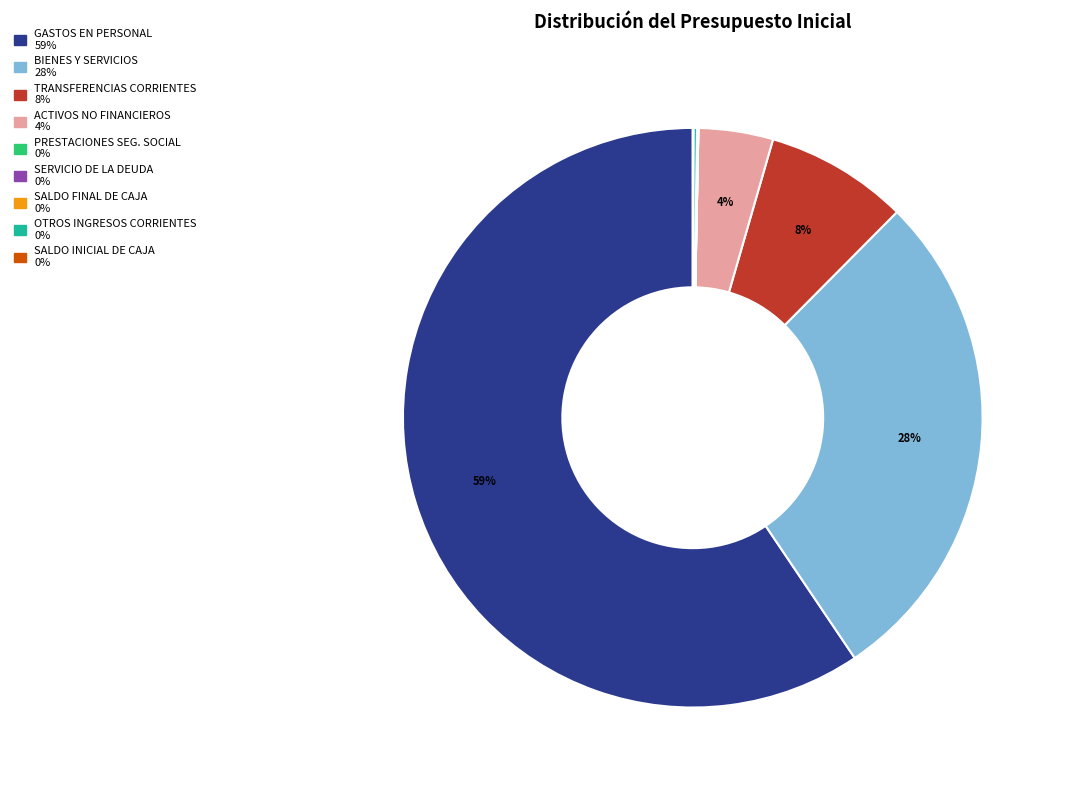

Is there a majority slice in this chart?

Yes